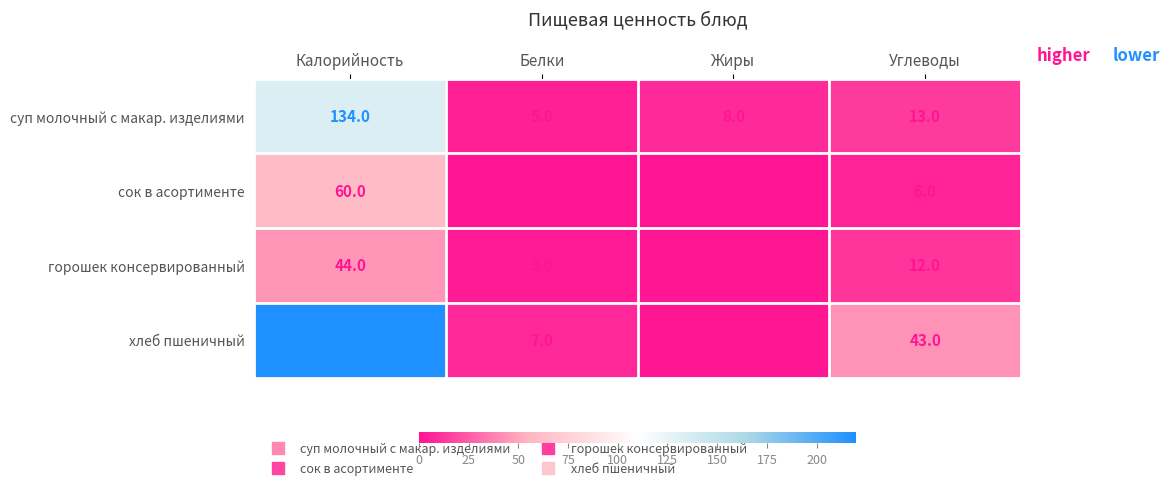

What is the spread (max minus min) of values at Углеводы?

37.0